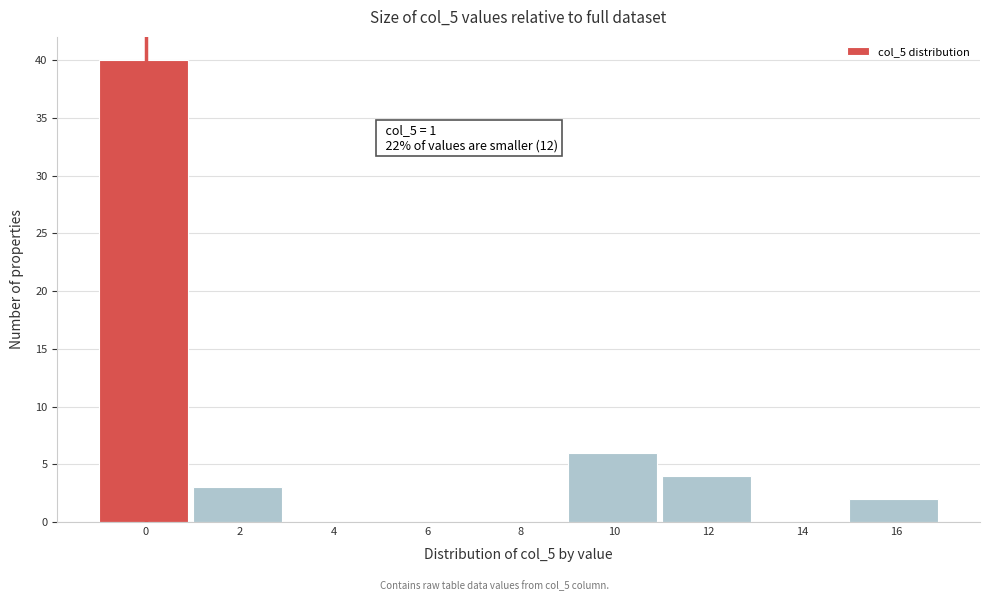

Reading left to right, what are all the values shown in this chart?

0=40	2=3	4=0	6=0	8=0	10=6	12=4	14=0	16=2